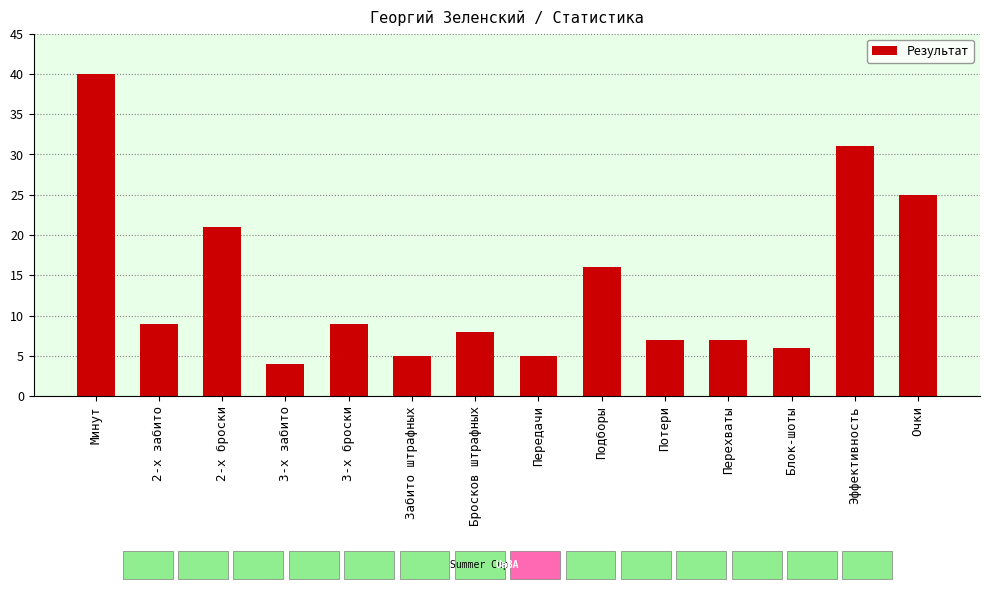

Reading left to right, list all the values displayed in this chart.

Минут=40	2-х забито=9	2-х броски=21	3-х забито=4	3-х броски=9	Забито штрафных=5	Бросков штрафных=8	Передачи=5	Подборы=16	Потери=7	Перехваты=7	Блок-шоты=6	Эффективность=31	Очки=25